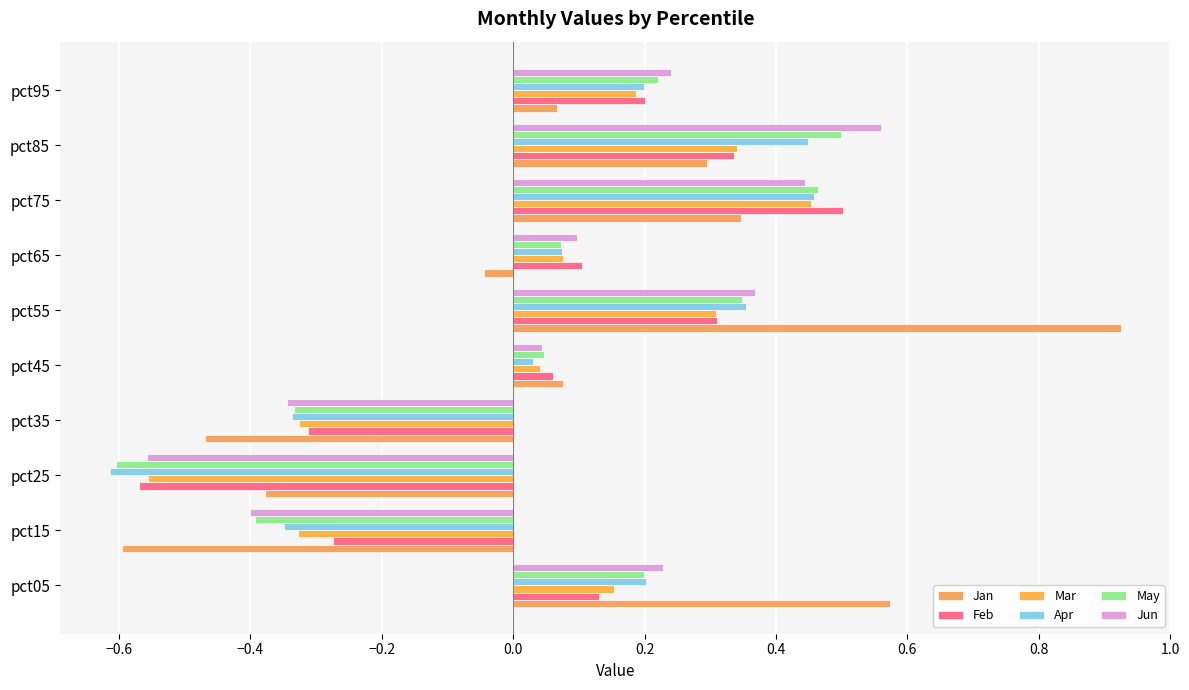

How many positive values does the Feb series have?

7